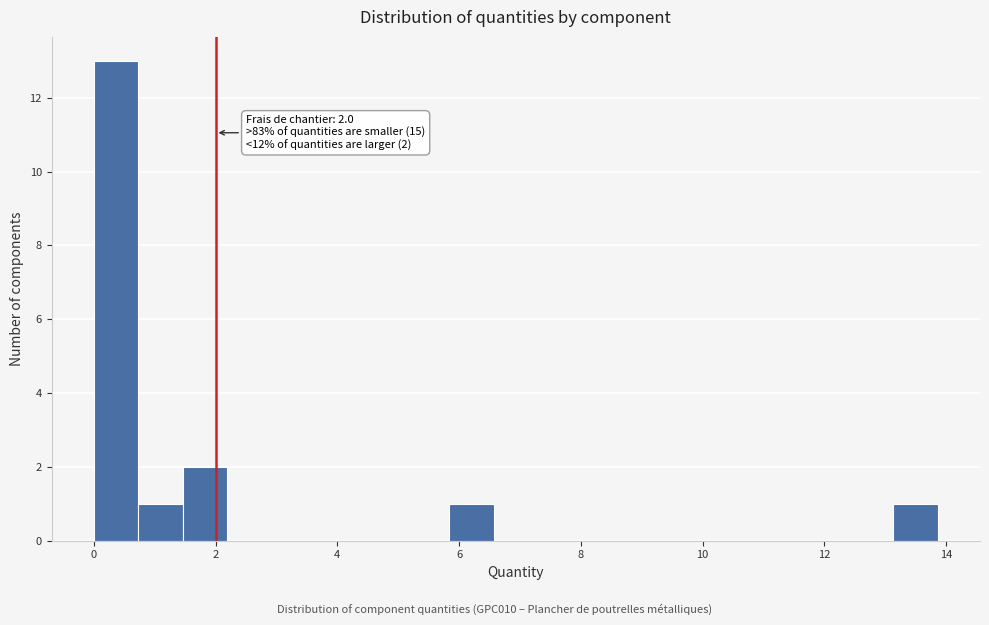

Around what value on the x-axis is the tallest bar? Give the approximate position of its centre, as read against the axis.

0.4